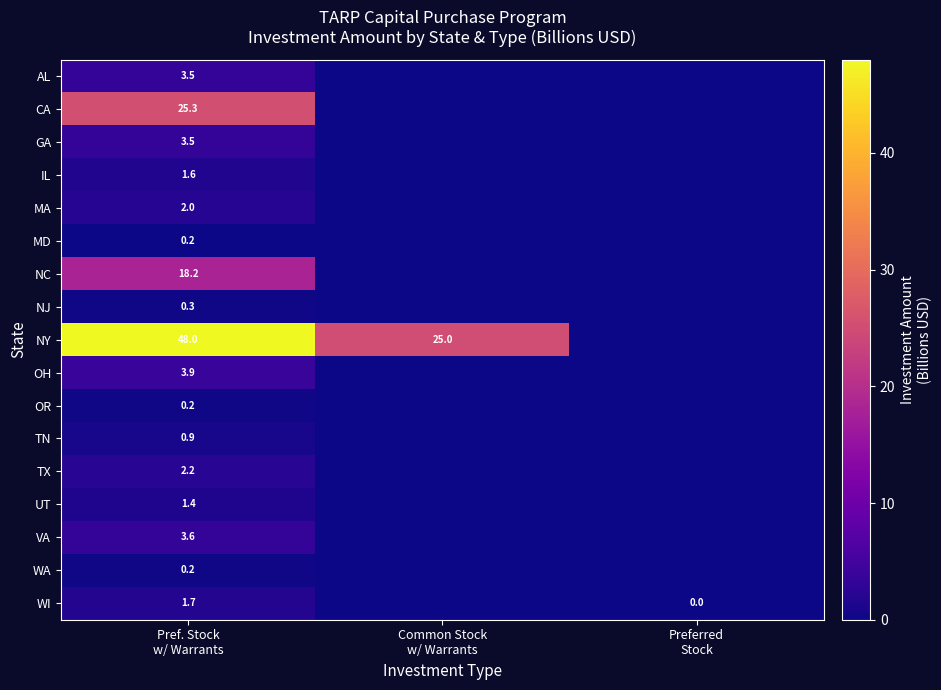

At which label is GA closest to 1?

Common Stock w/ Warrants